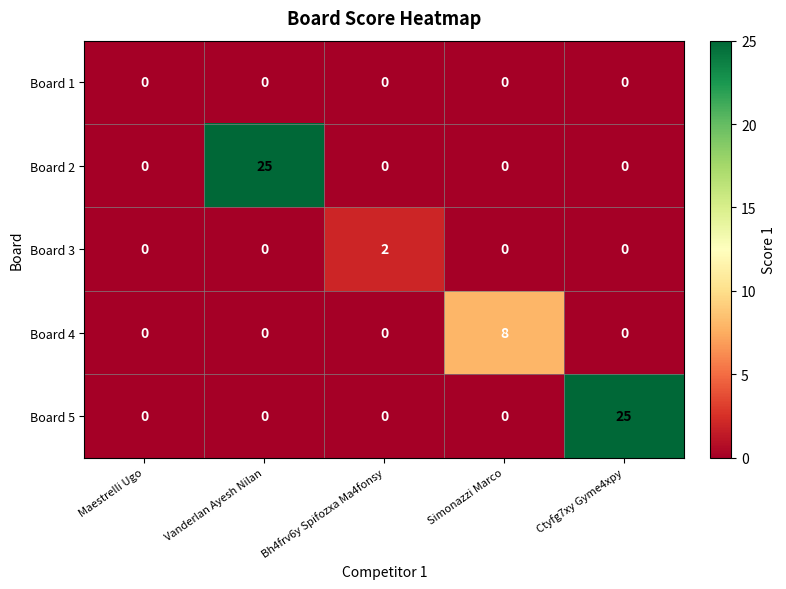

Between Vanderlan Ayesh Nilan and Simonazzi Marco, which series saw the biggest shift?

Board 2